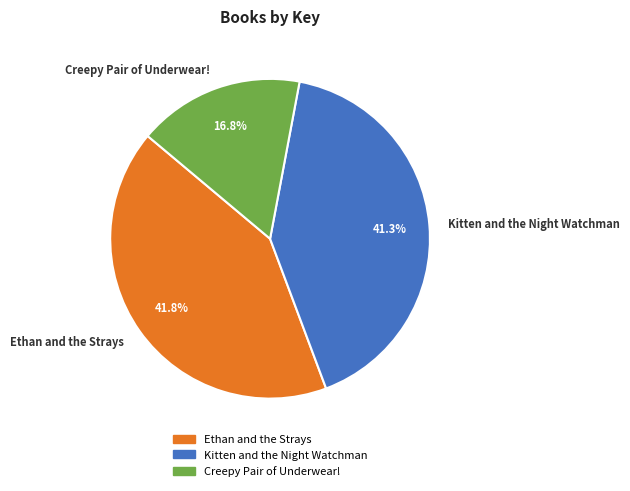

How many slices are in this pie chart?

3